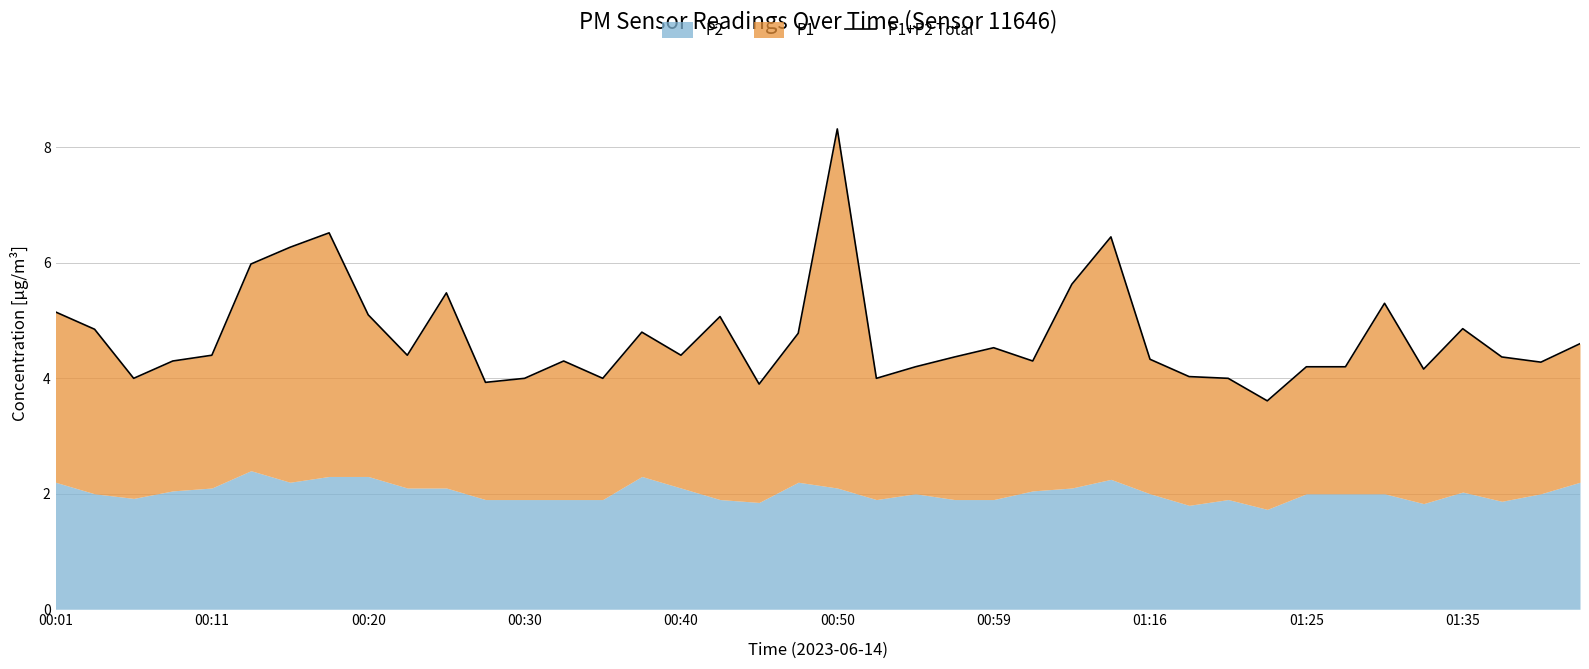

How many lines are shown in the chart?

1